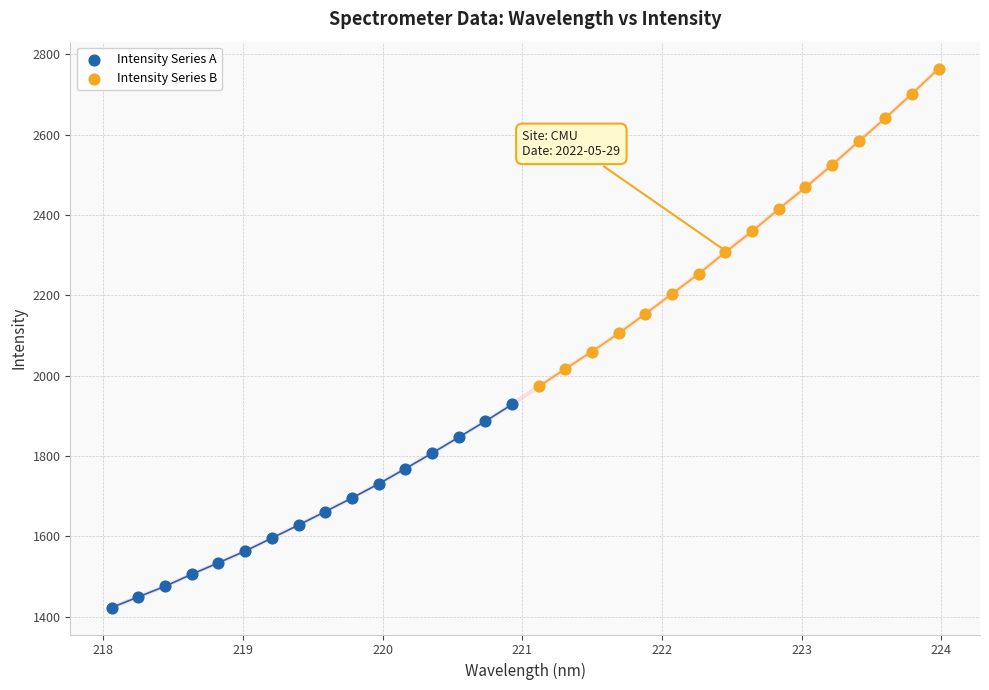

Which series contains the lowest Y value?

Intensity Series A